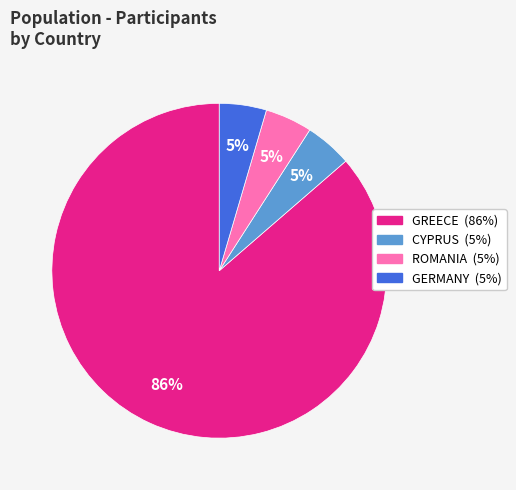

To the nearest percent, what is the average slice percentage?

25%